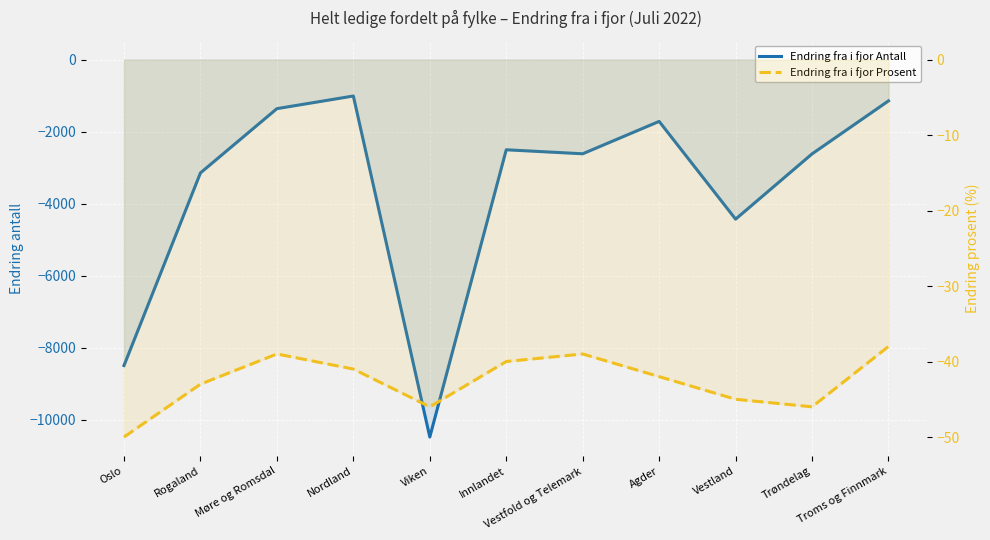

At how many categories does at least one series exceed -7180?

11